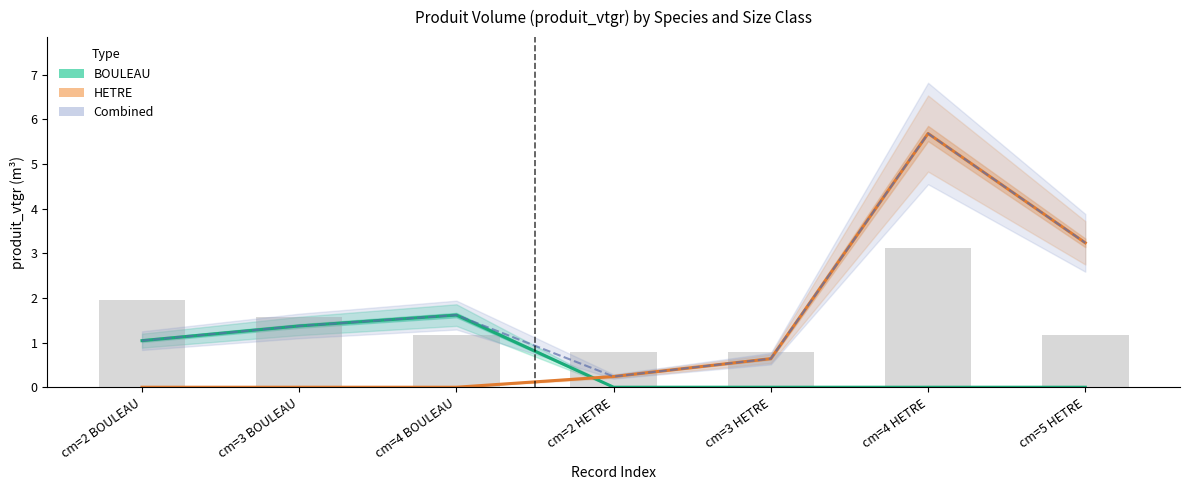

At which category is the sum across all series the highest?

cm=4 HETRE